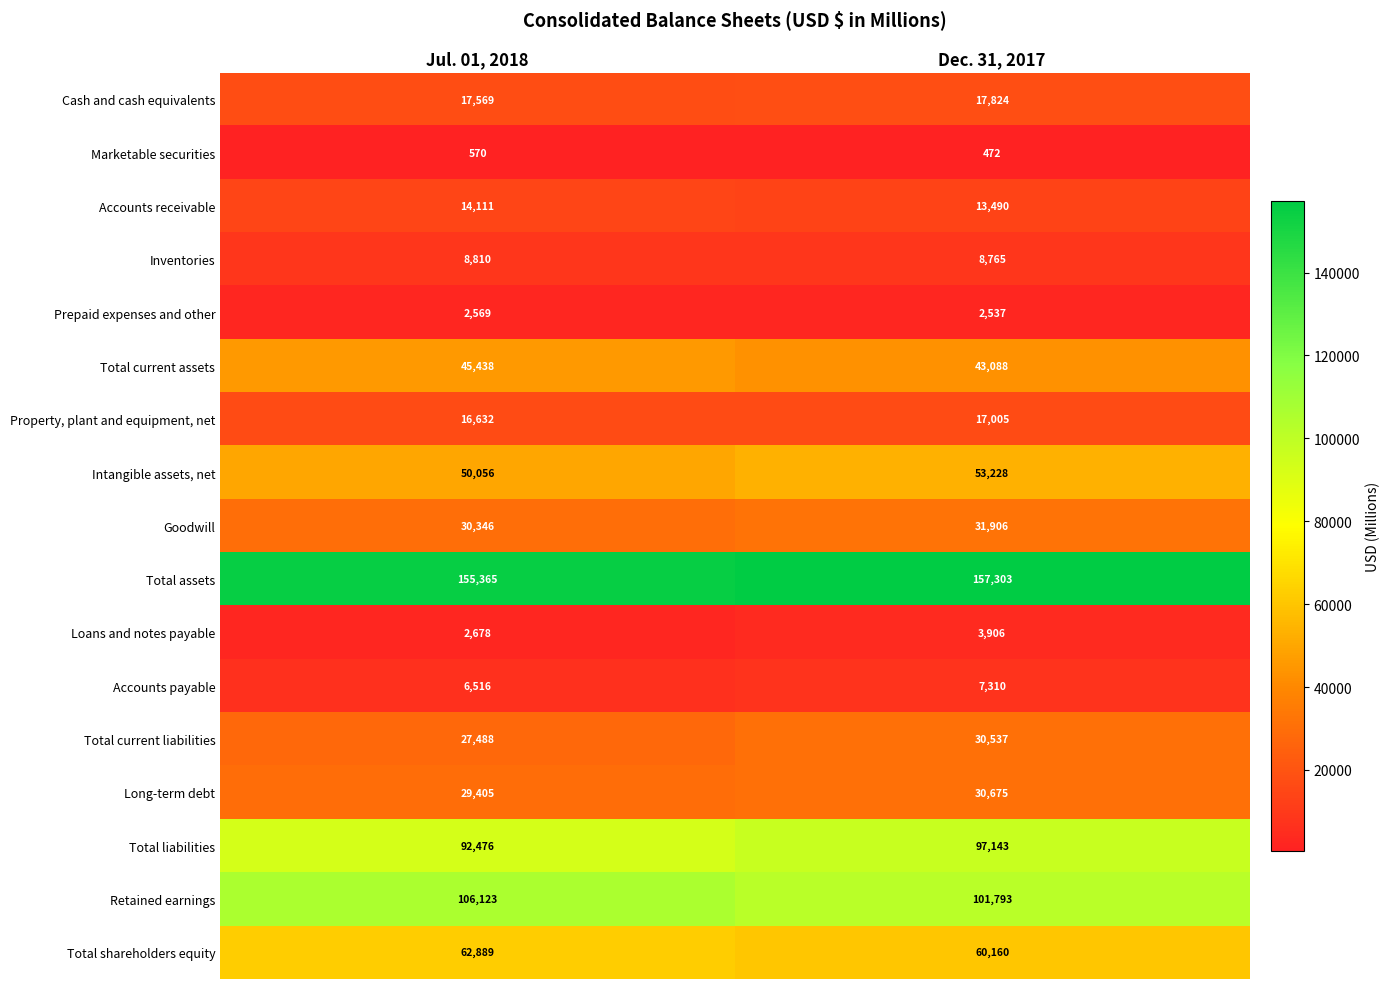

Is it true that Marketable securities equals 472 at Dec. 31, 2017?

True